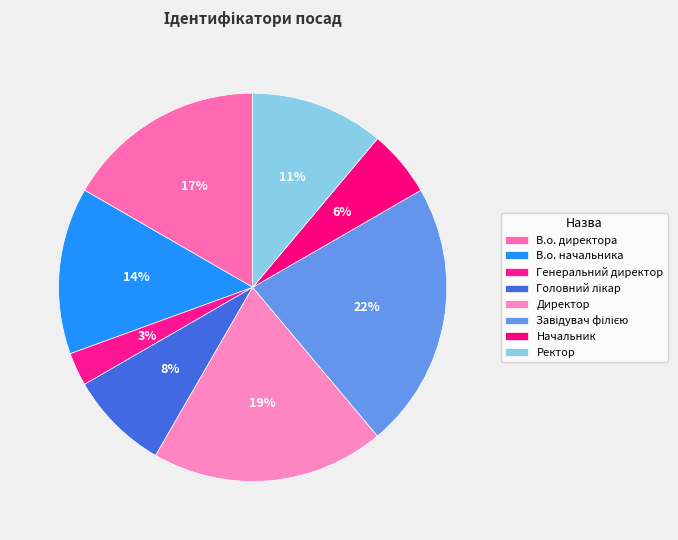

How many segments does this pie chart have?

8